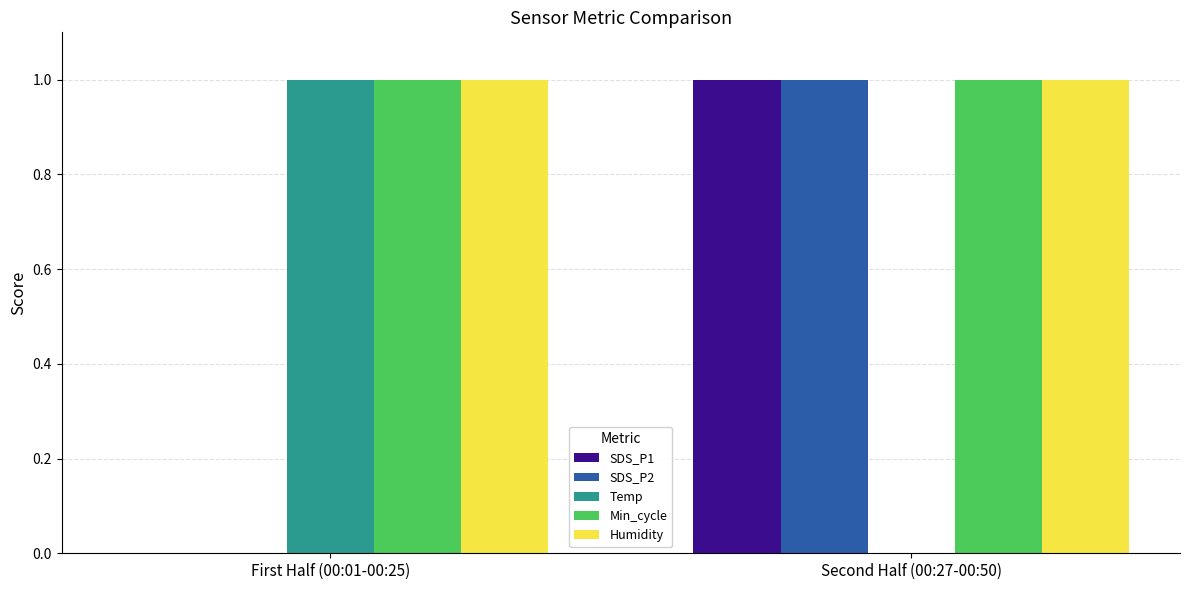

At which label does Temp reach its peak?

First Half (00:01-00:25)